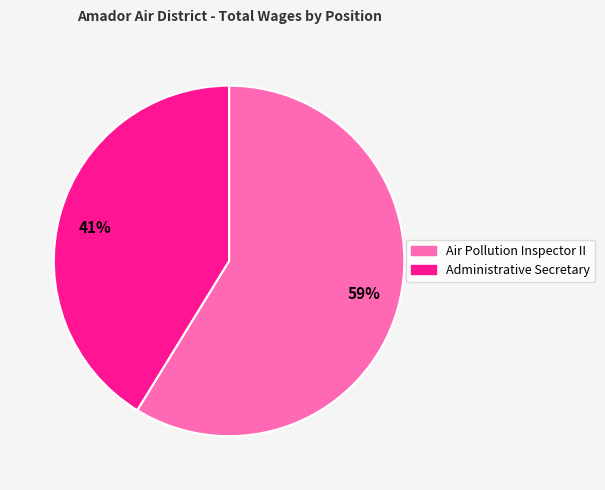

Which category accounts for the majority?

Air Pollution Inspector II